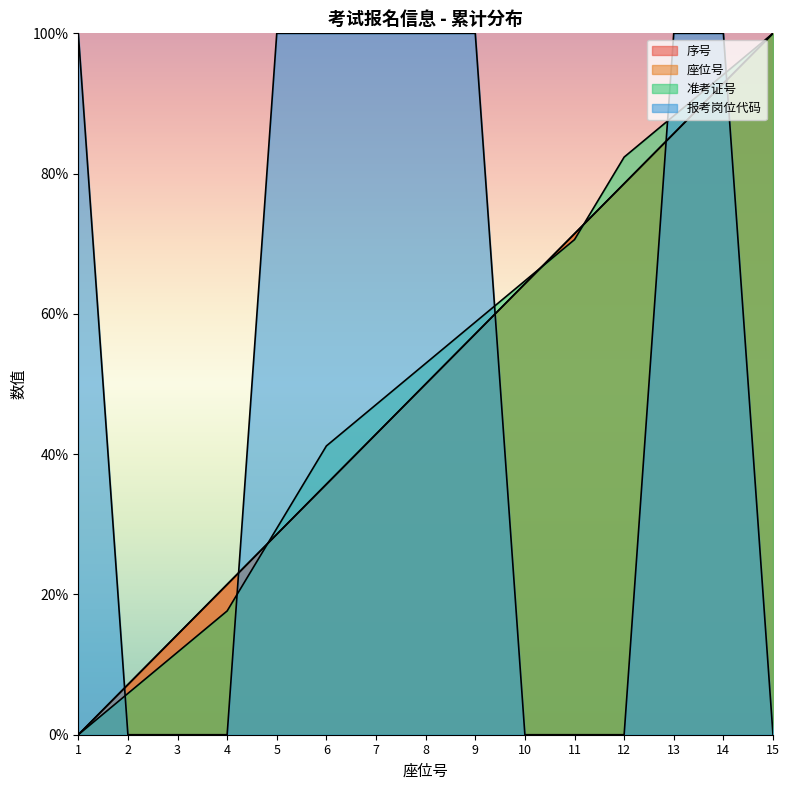

What is the total value across all series at 9?

273.1